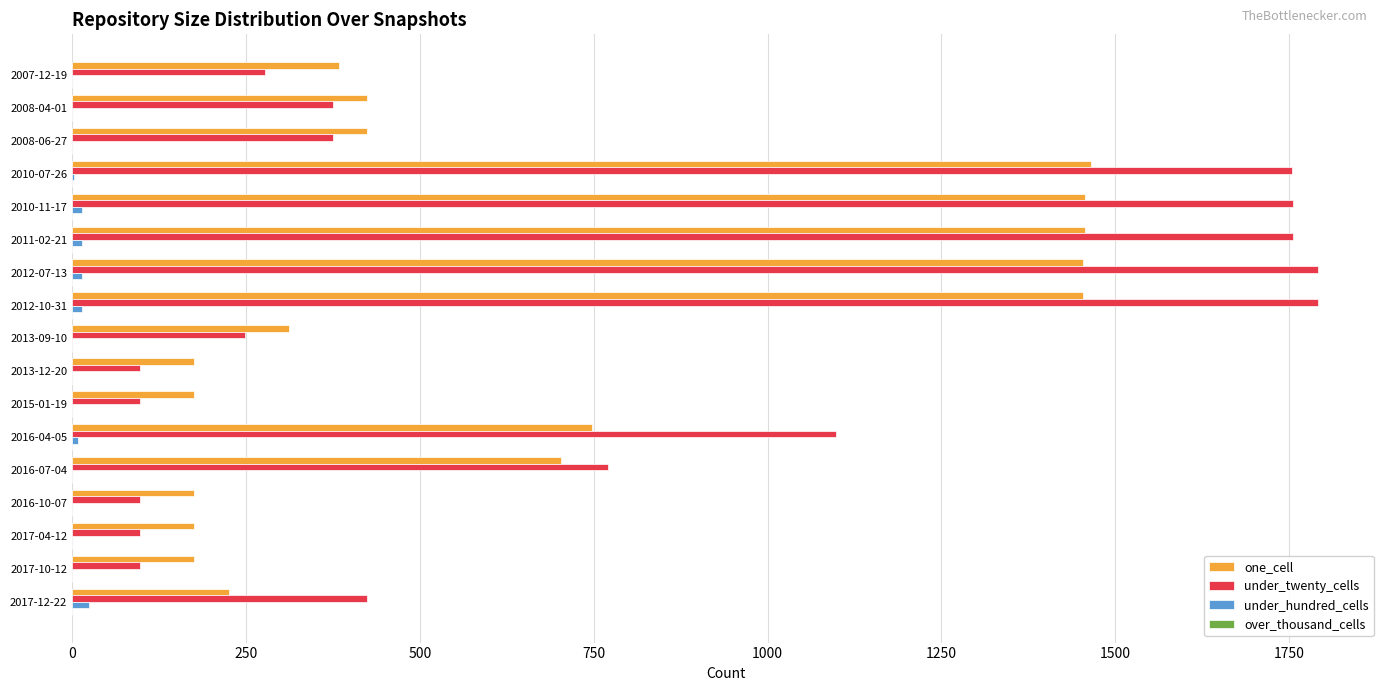

What is the maximum value shown in the chart?

1791